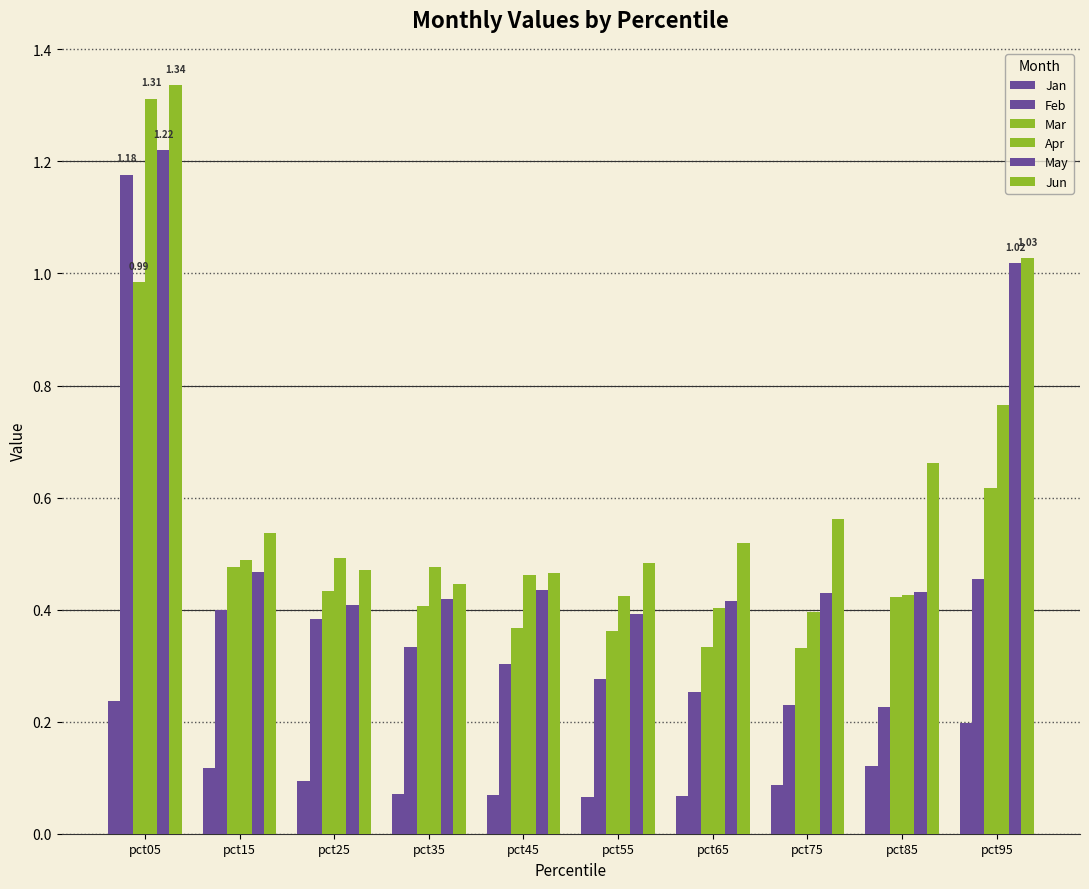

How many bars are there in each group?

6